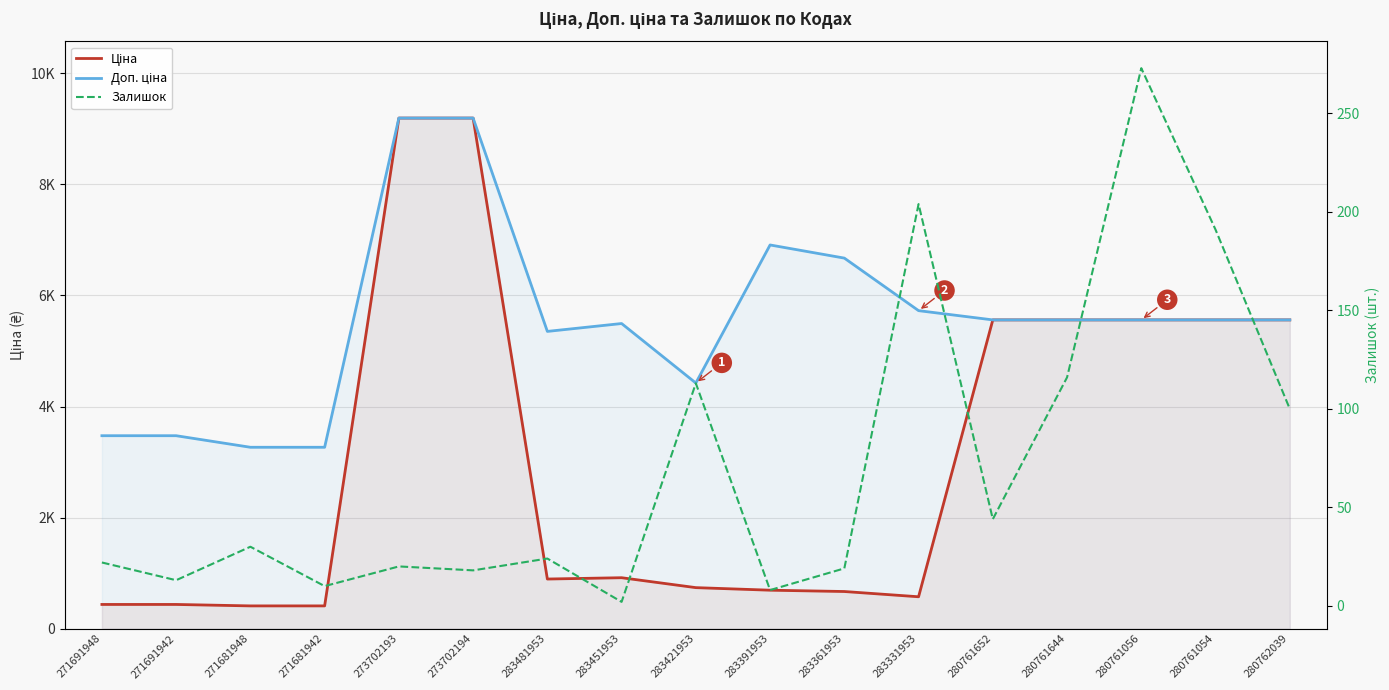

How many lines are shown in the chart?

3